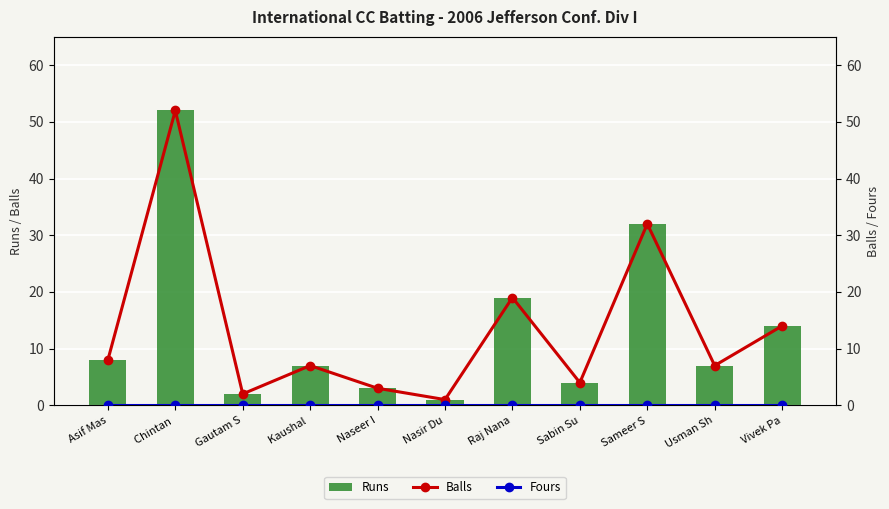

Is it true that Balls equals 3 at Gautam S?

False